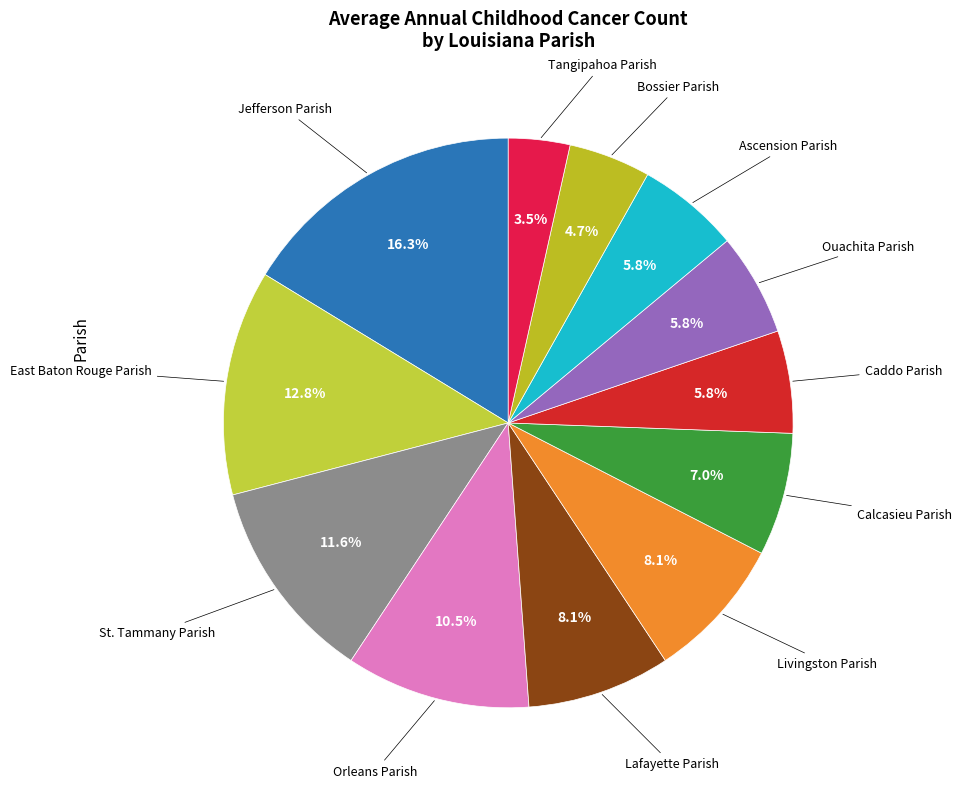

How many slices are in this pie chart?

12